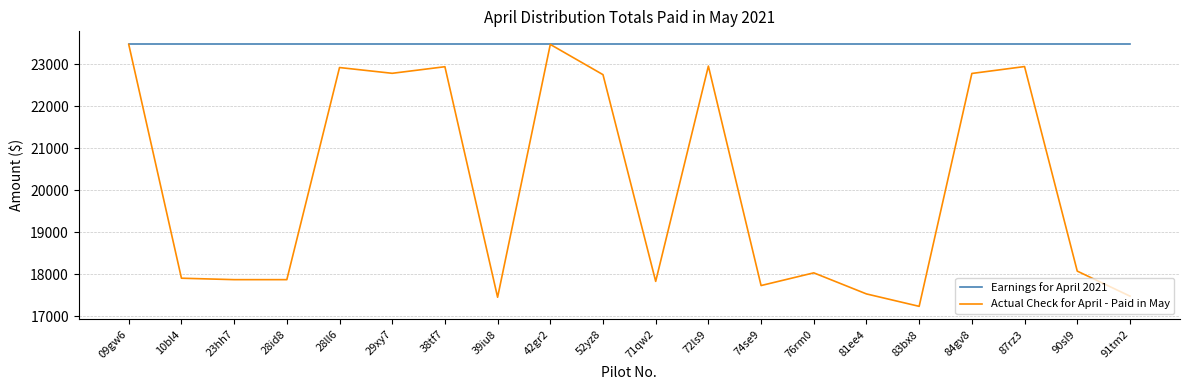

Is the value of Actual Check for April - Paid in May at 74se9 greater than the value of Earnings for April 2021 at 81ee4?

No